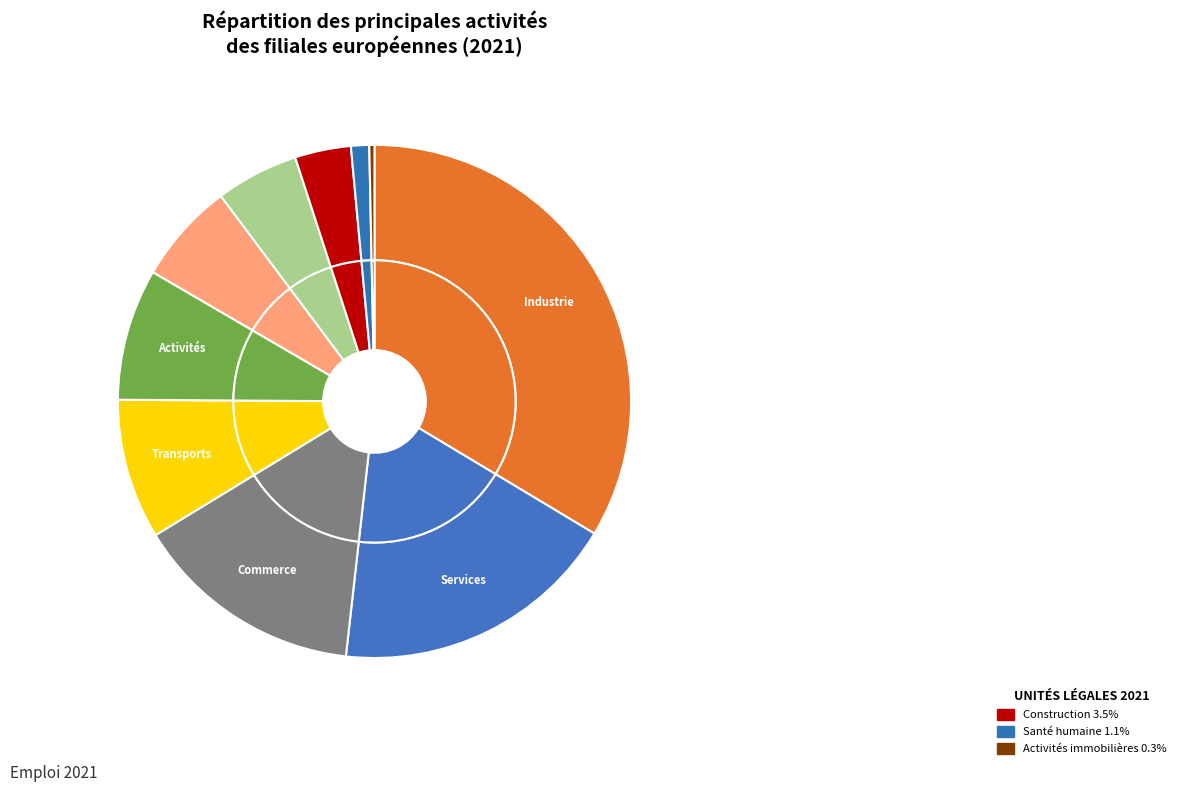

To the nearest percent, what is the difference between the Activités spécialisées and Transports et entreposage slice percentages?

1%